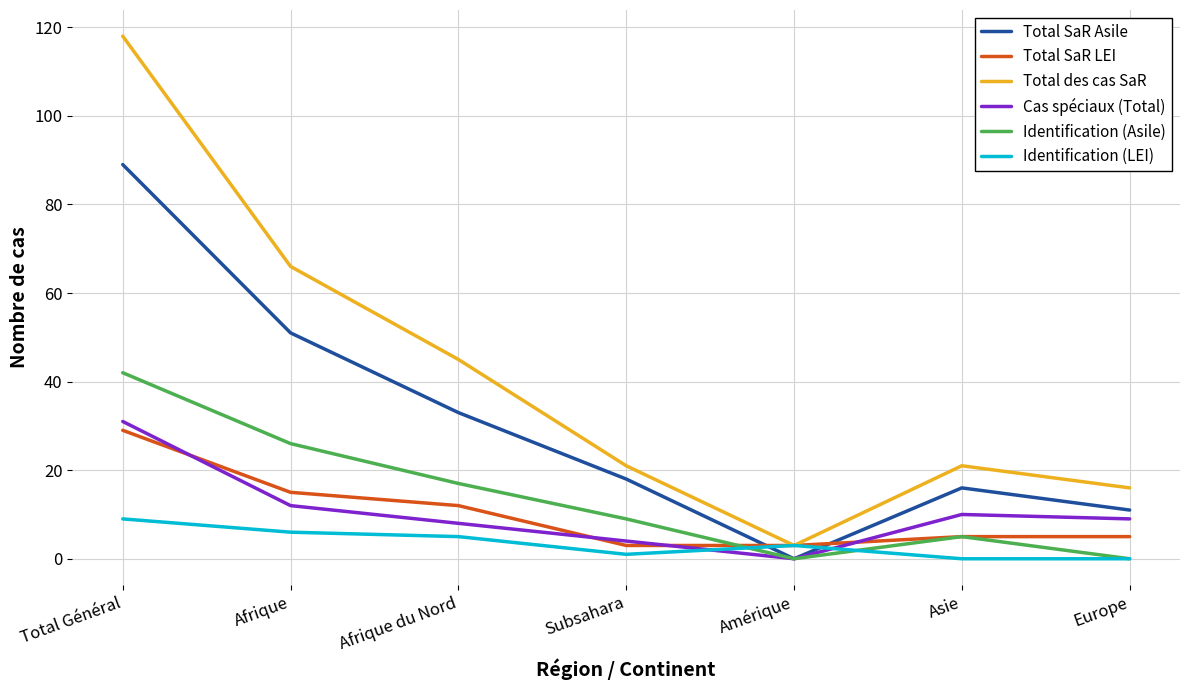

Where is the first local minimum for Total des cas SaR?

Amérique